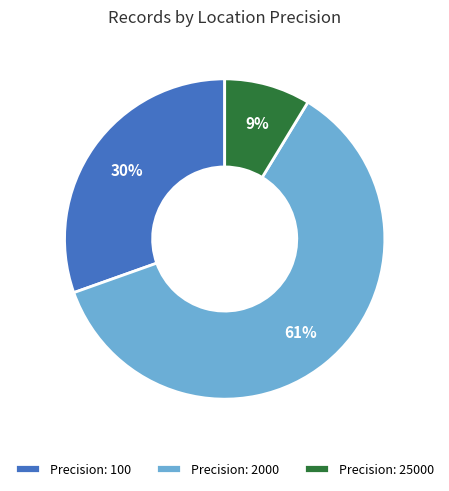

Is there a majority slice in this chart?

Yes